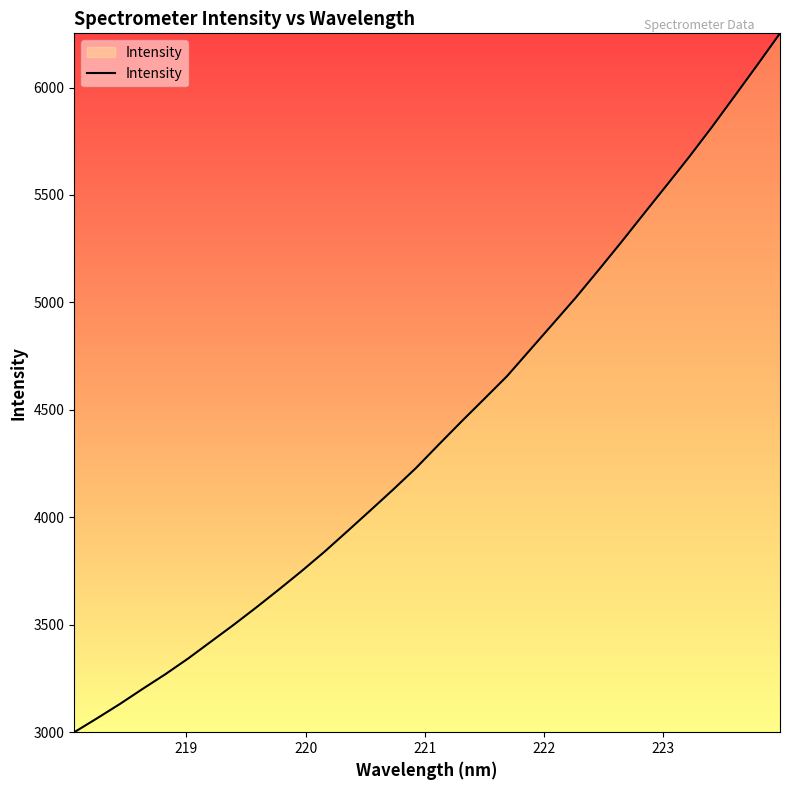

What is the minimum value shown in the chart?

2999.2